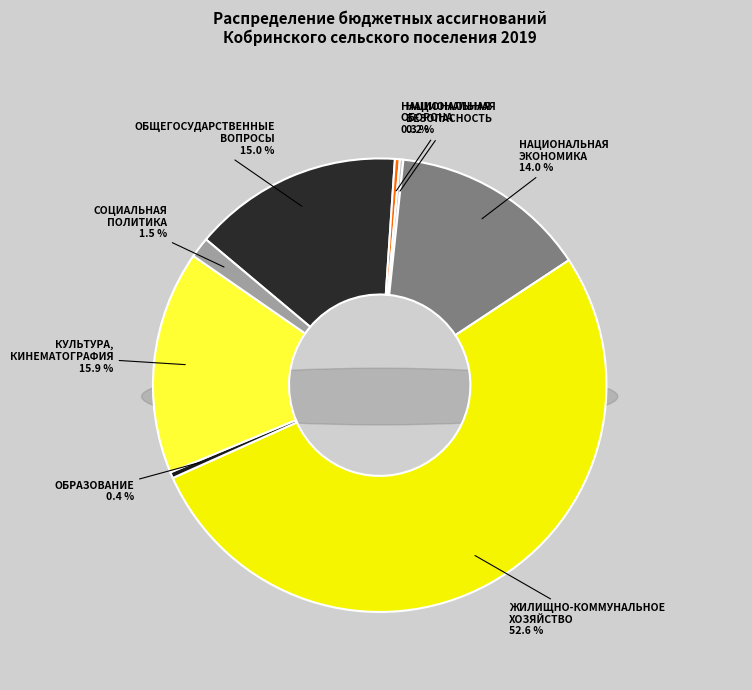

Which slice is the largest?

ЖИЛИЩНО-КОММУНАЛЬНОЕ
ХОЗЯЙСТВО